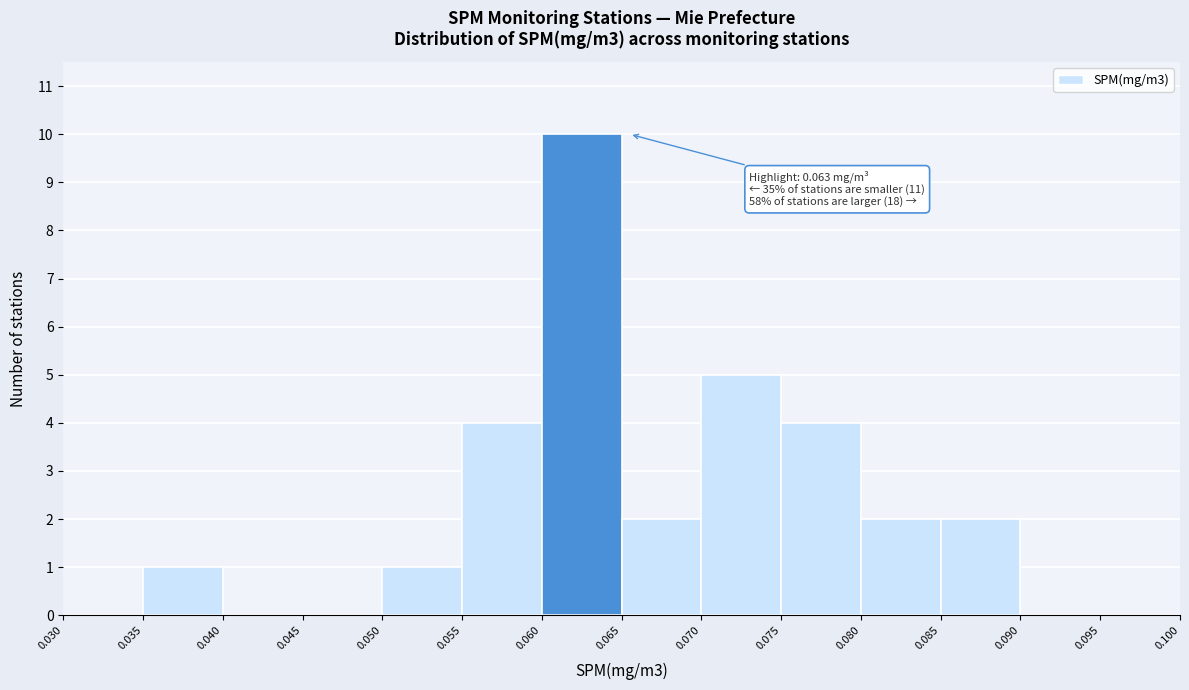

Which range on the x-axis has the tallest bar?

0.060 to 0.065